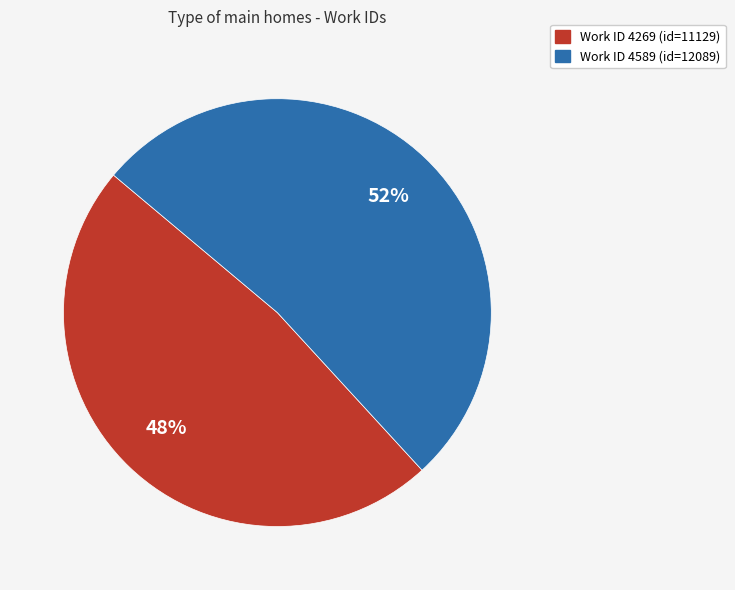

Is there any slice that represents more than half of the pie?

Yes